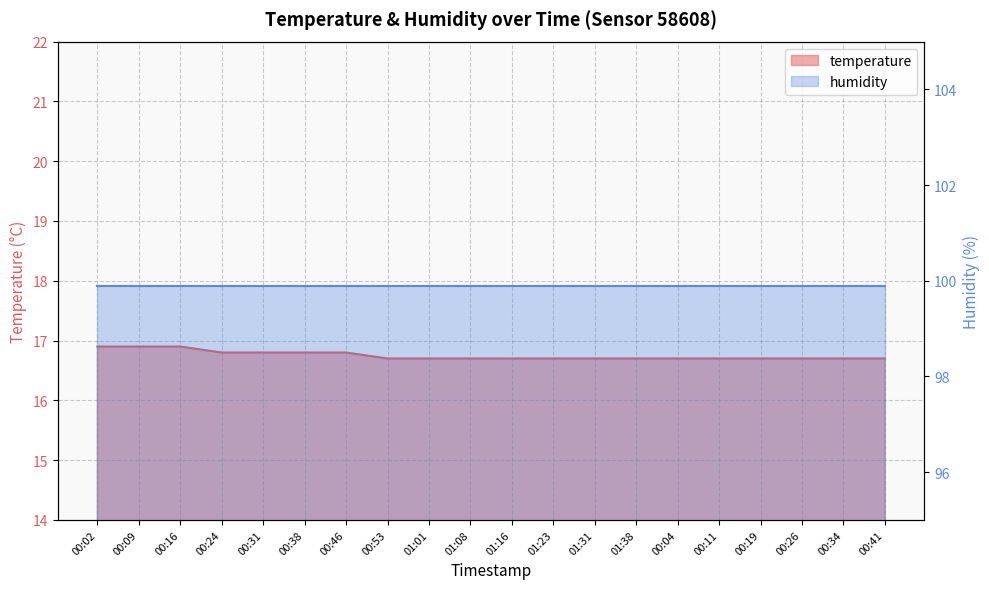

Which has a higher value, 00:34 or 00:16?

00:16